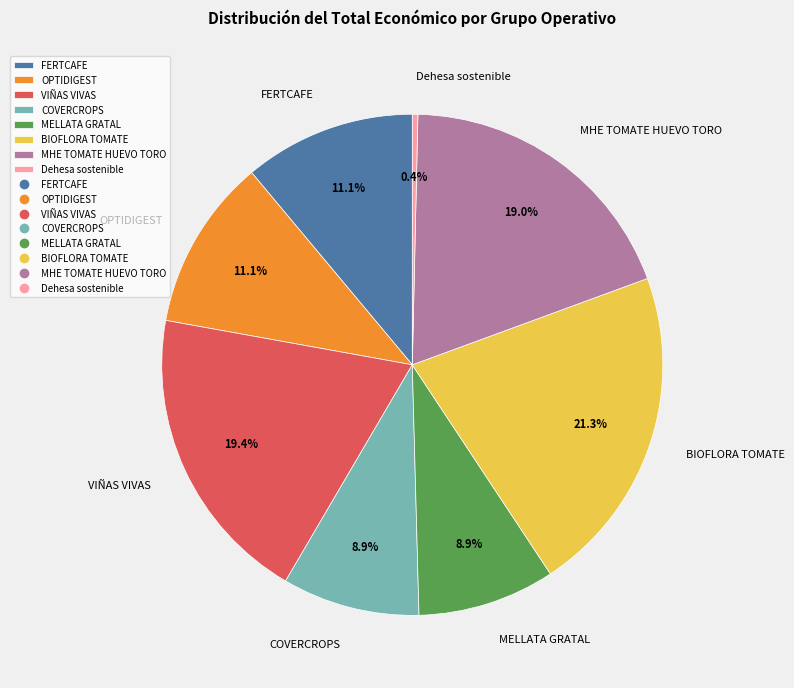

What portion of the pie excludes VIÑAS VIVAS?

80.6%